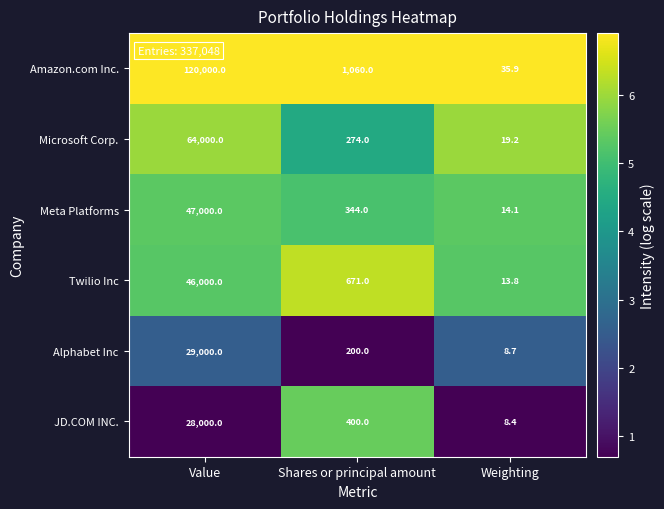

What is the sum of all Microsoft Corp. values?

64293.2